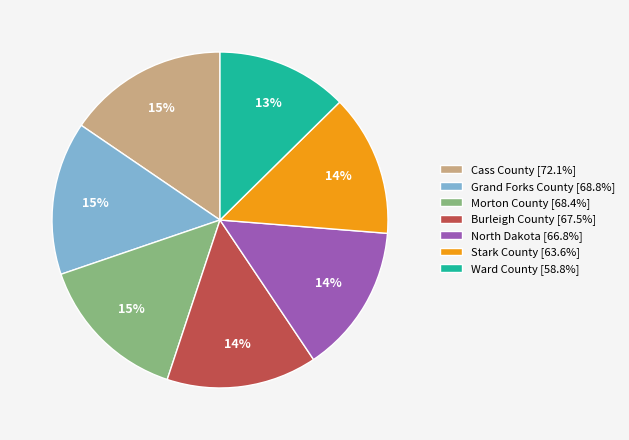

To the nearest percent, what percentage of the pie is Grand Forks County [68.8%]?

15%